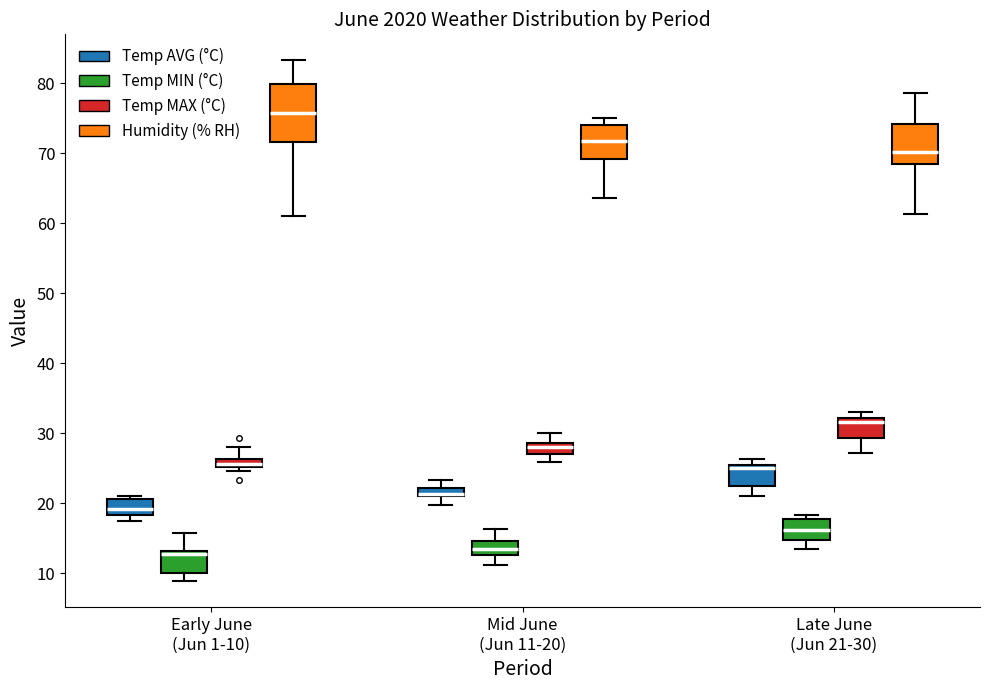

Which box is the tallest, from its lower edge to its upper edge?

Early June (Jun 1-10) (Humidity (% RH))